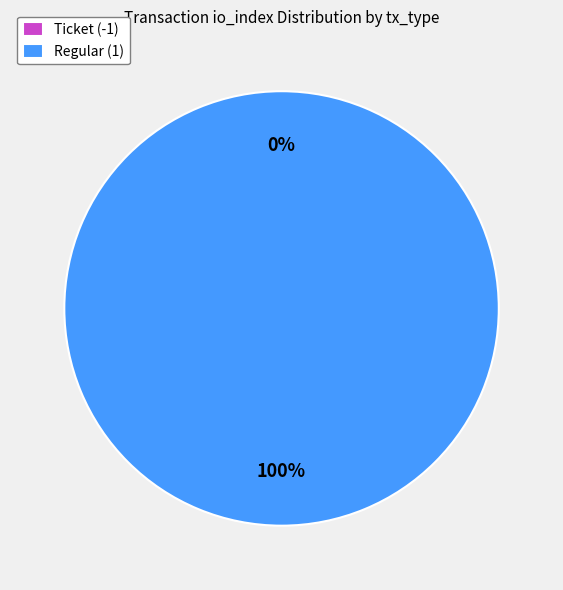

Is it true that Ticket (-1) is 5% of the pie?

False